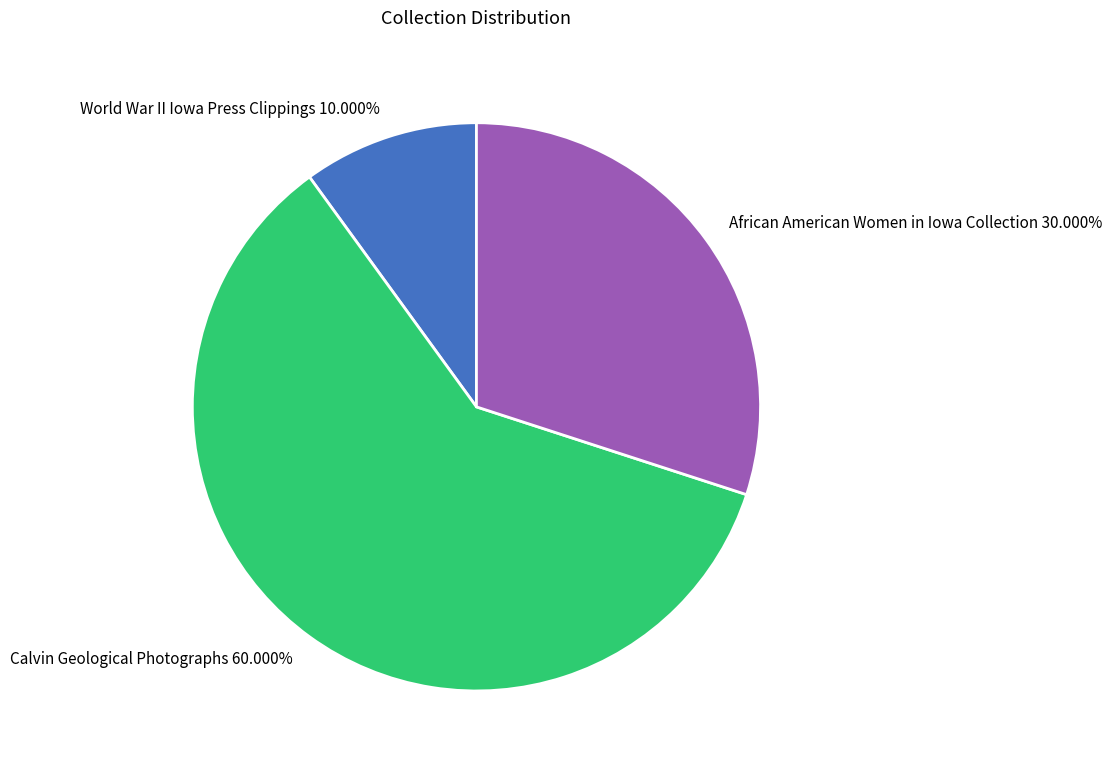

Does Calvin Geological Photographs account for over 50% of the chart?

Yes